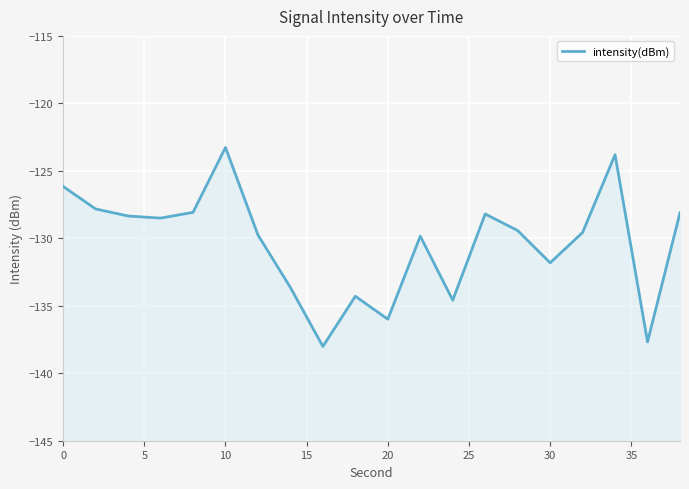

Is it true that the value at 20 is -168.9?

False